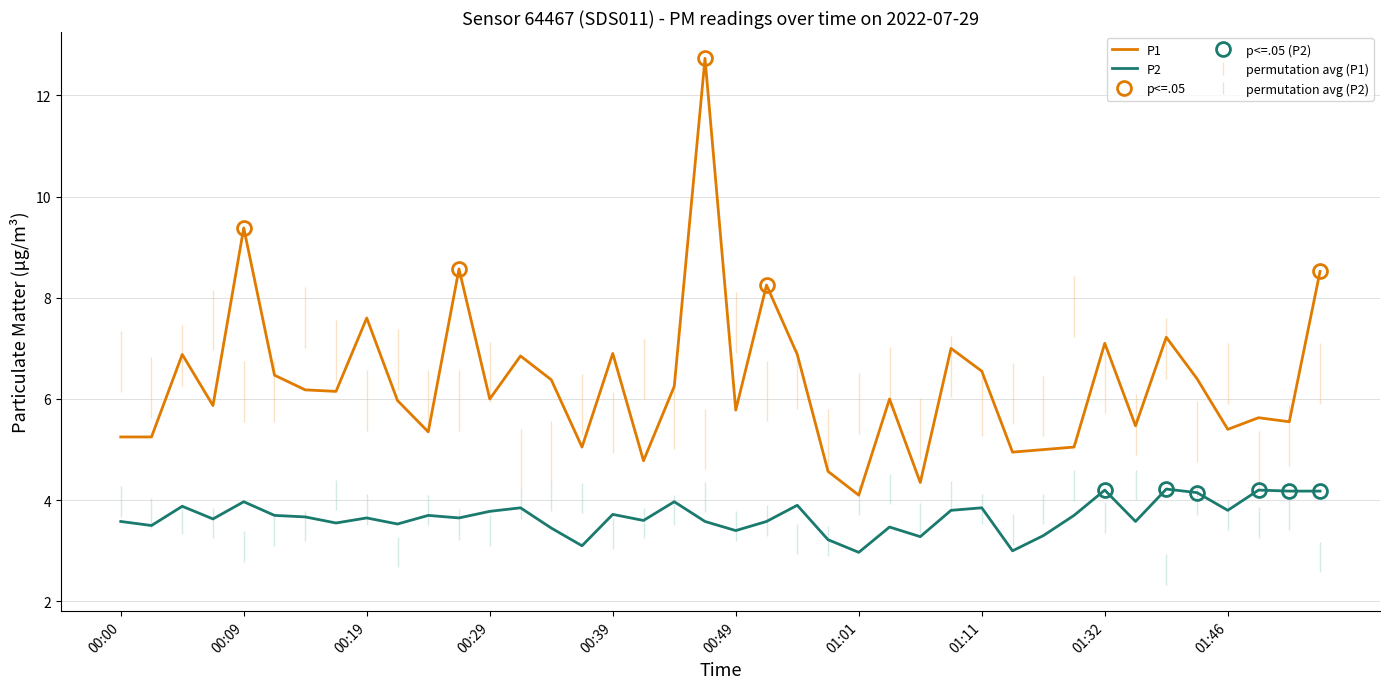

How many interior local peaks does the P1 series have?

13